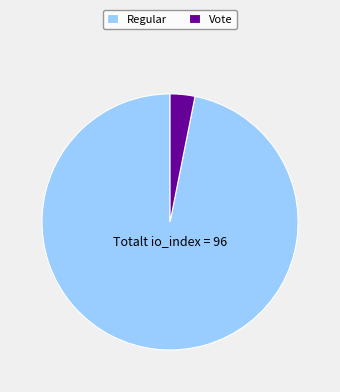

Which slice is the smallest?

Vote